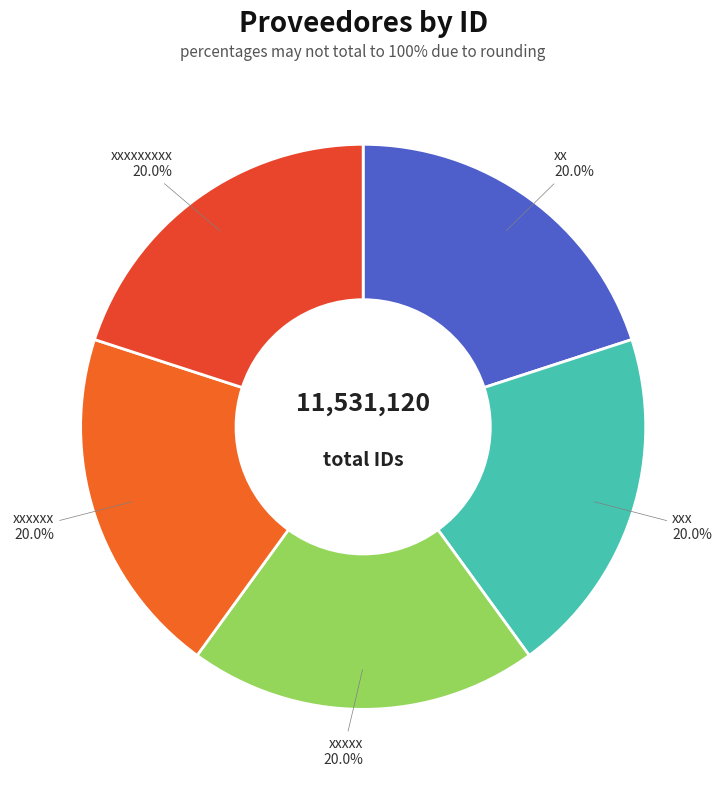

Is the sum of xxxxxxxxx and xxxxxx greater than half?

No